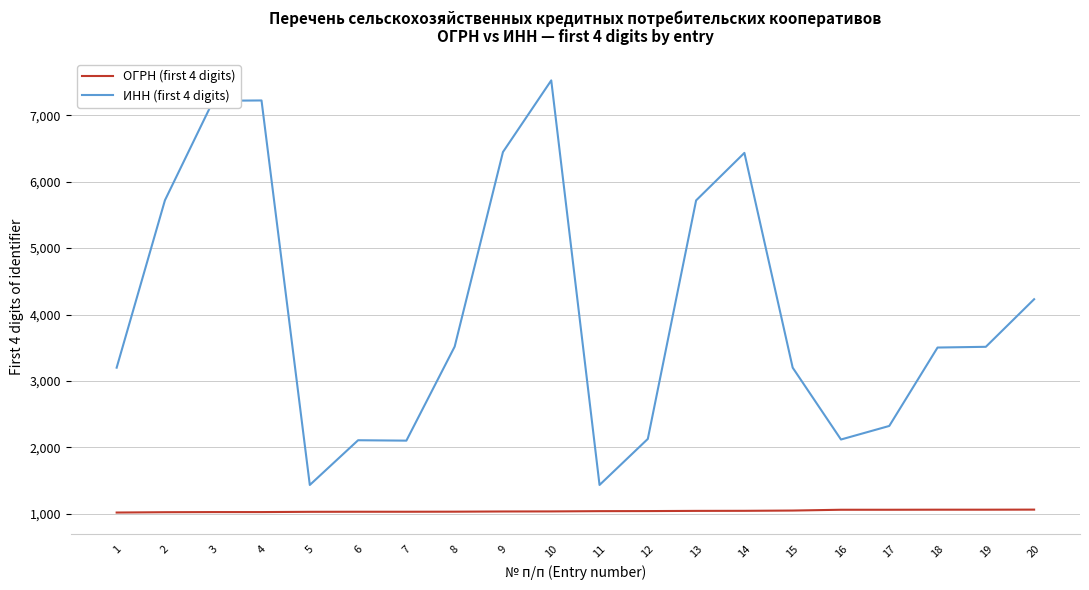

At which category is the sum across all series the highest?

10